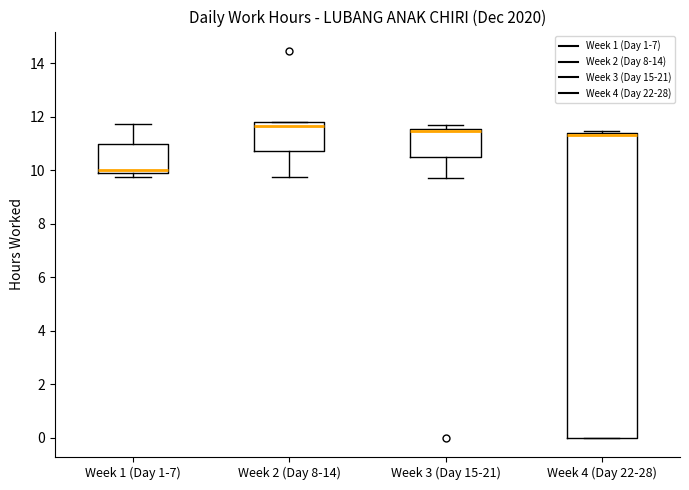

Which box is the tallest, from its lower edge to its upper edge?

Week 4 (Day 22-28)